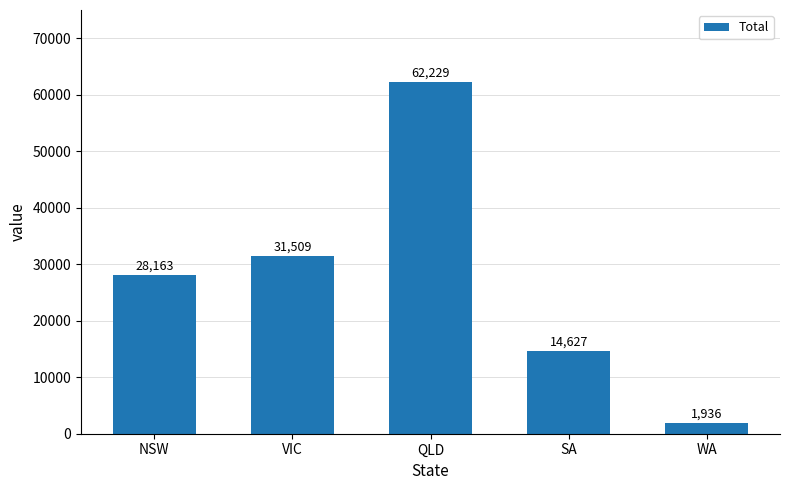

Approximately how many times larger is the value at SA compared to VIC?

0.5